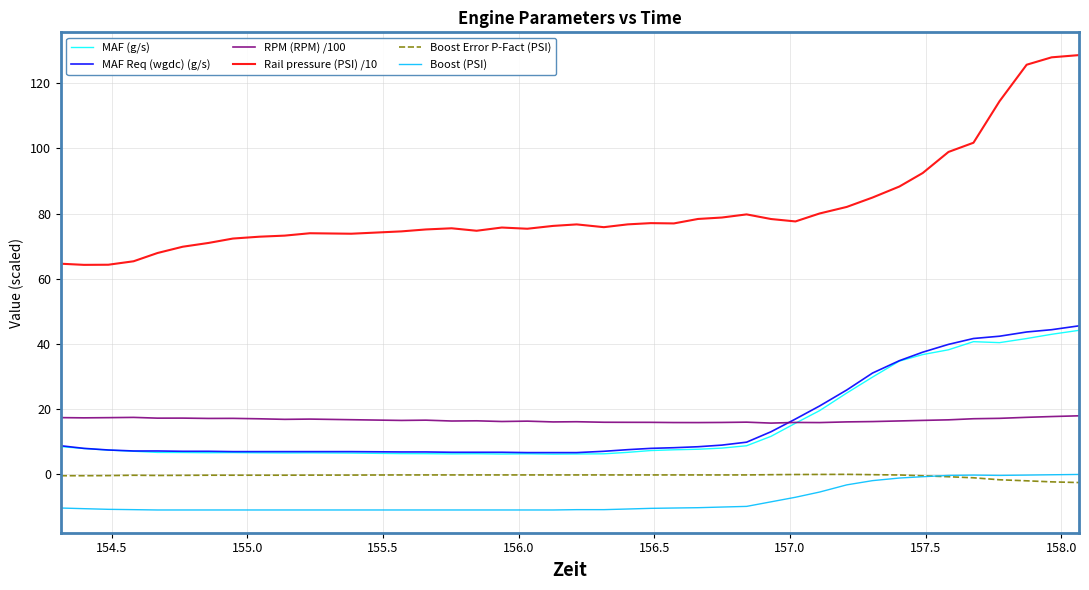

Which series has the widest spread of values?

Rail pressure (PSI) /10